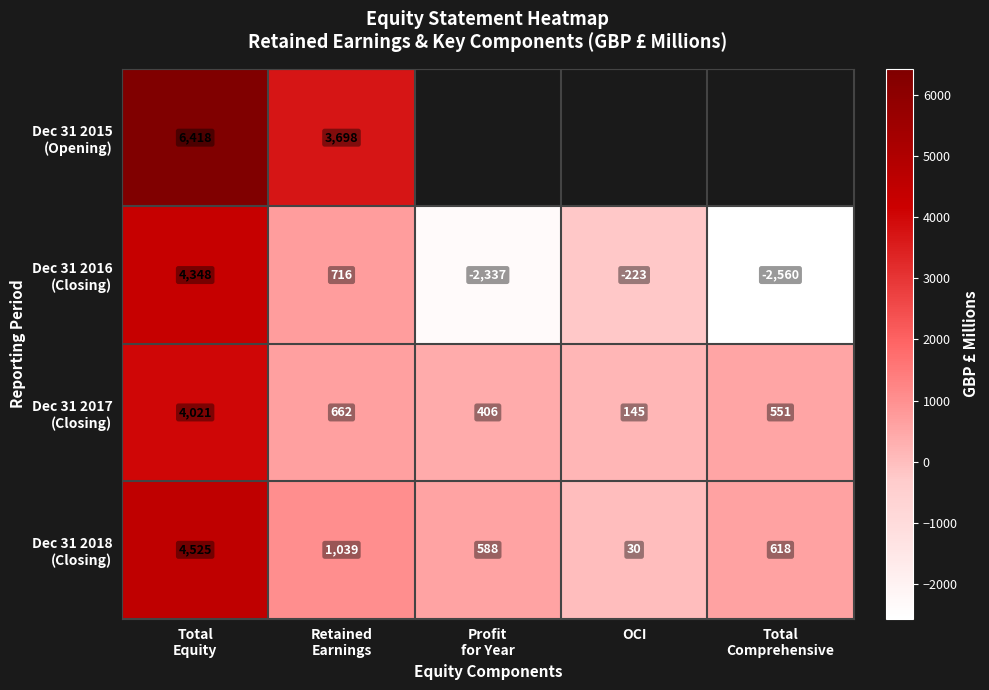

How many categories are shown in the chart?

5